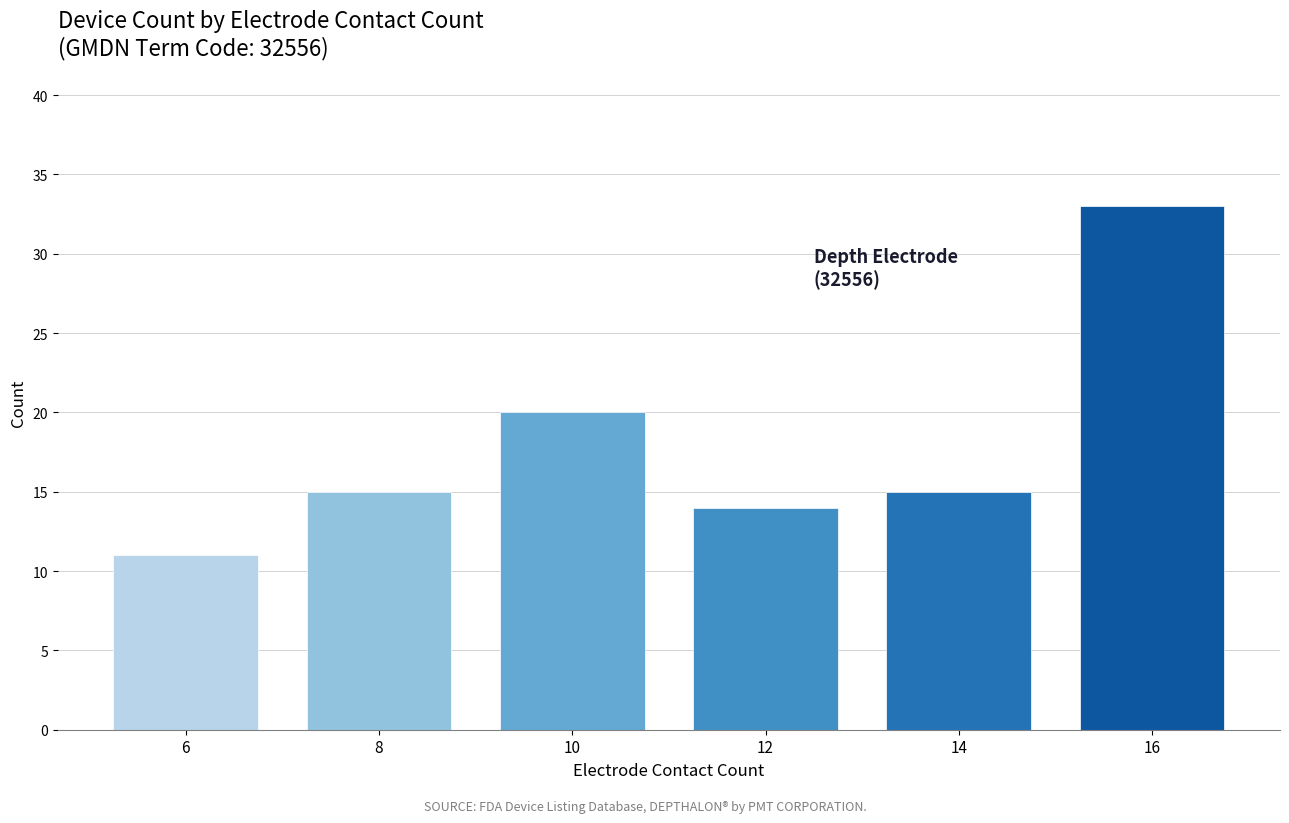

Reading right to left, transcribe all the data shown in this chart.

16=33	14=15	12=14	10=20	8=15	6=11